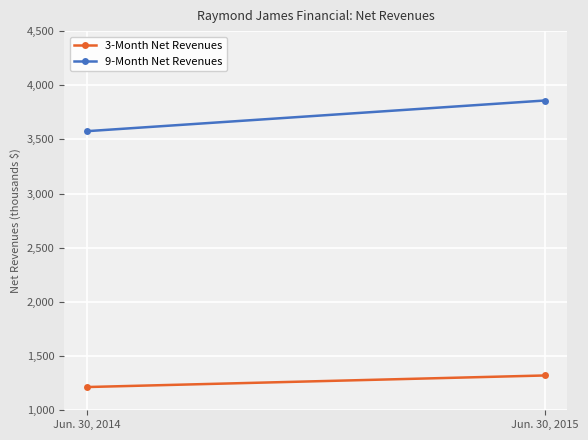

How many distinct data groups are displayed?

2